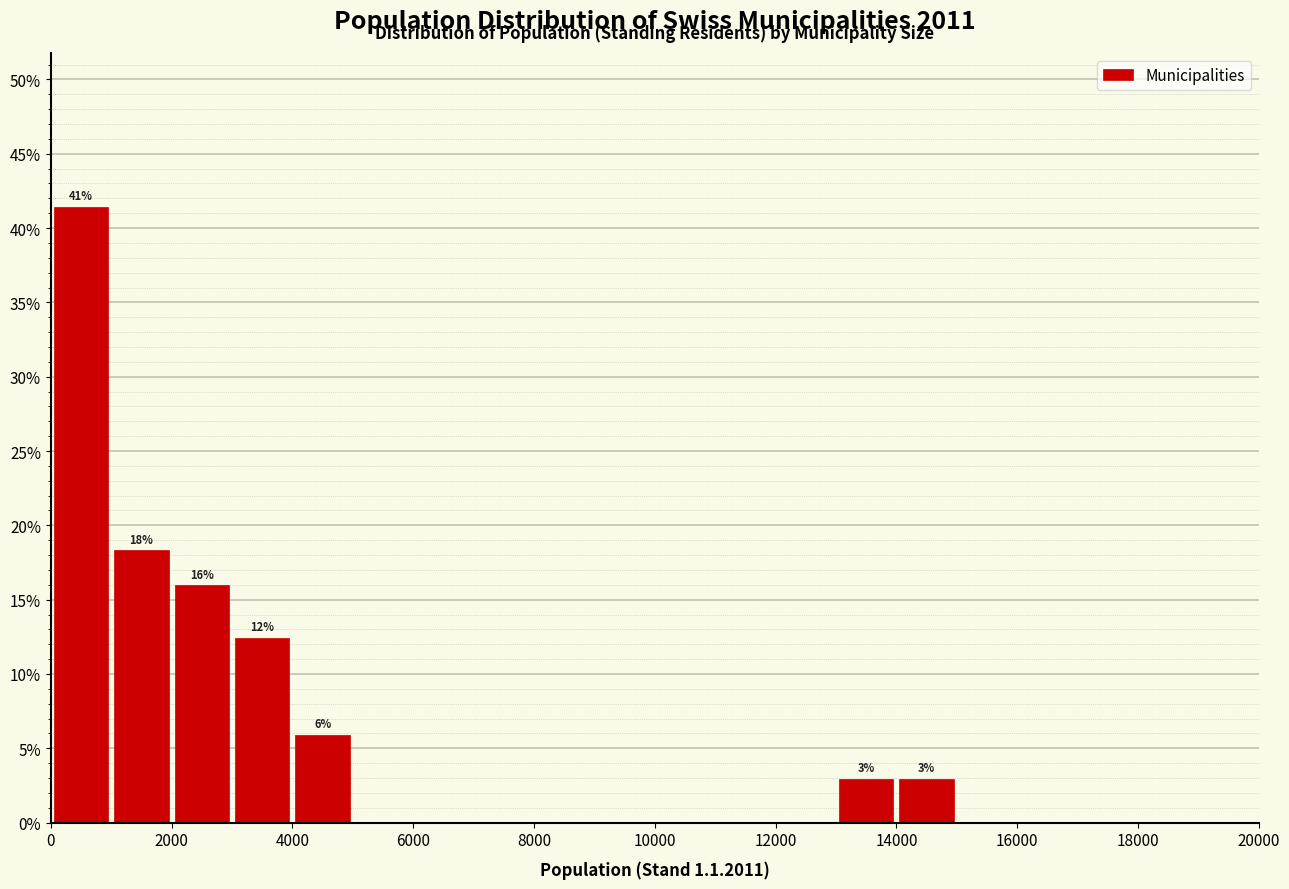

Over which range of the x-axis is the bar tallest?

0 to 1000